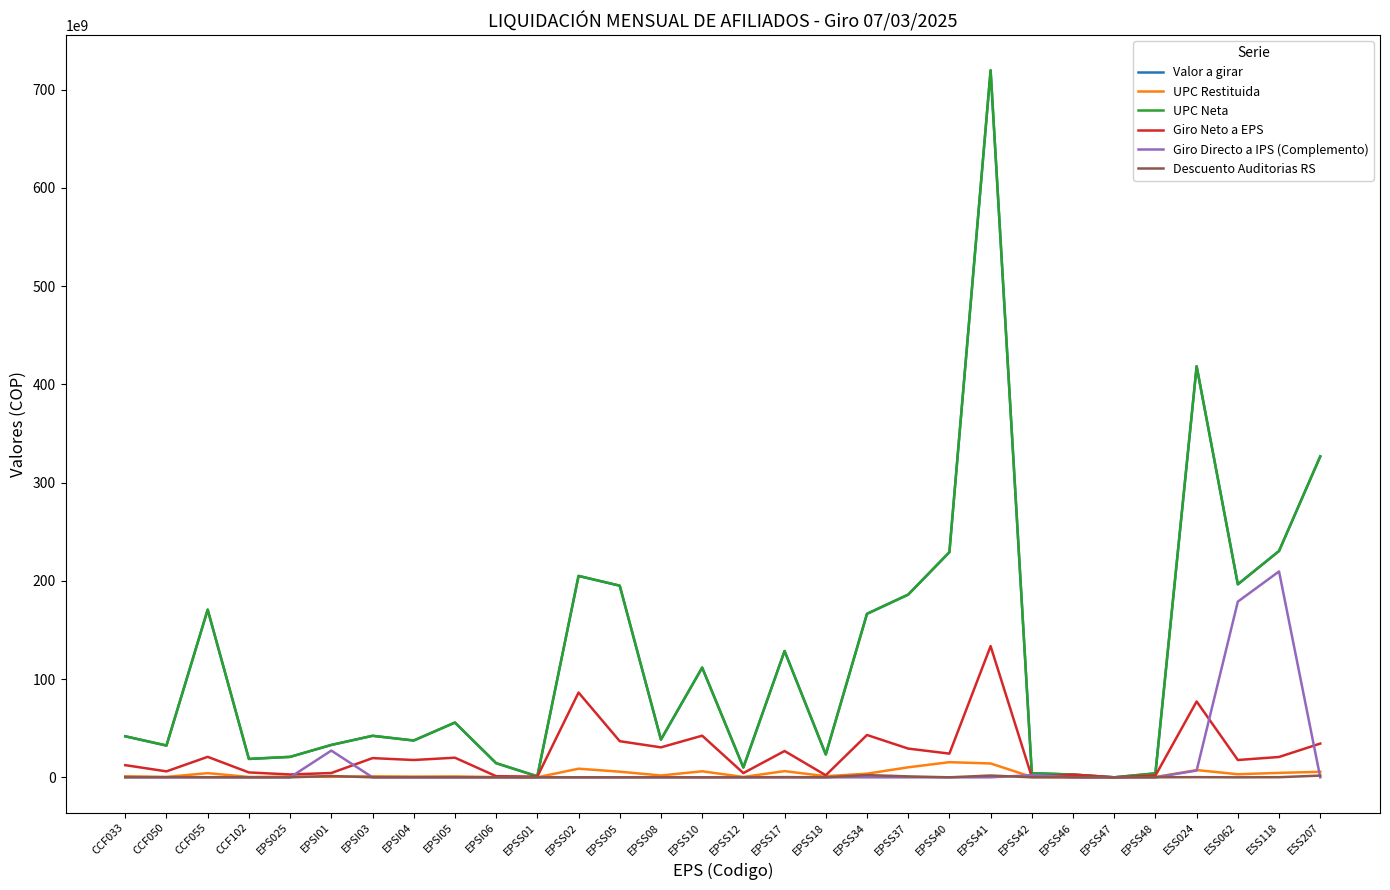

At which label does Giro Neto a EPS reach its peak?

EPSS41